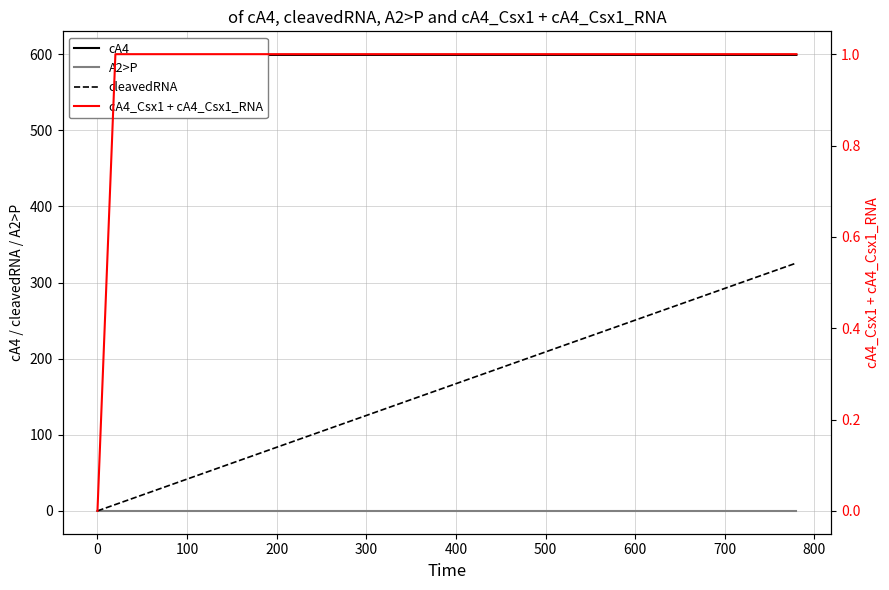

The value of A2>P at 500 is 0.0. True or false?

True